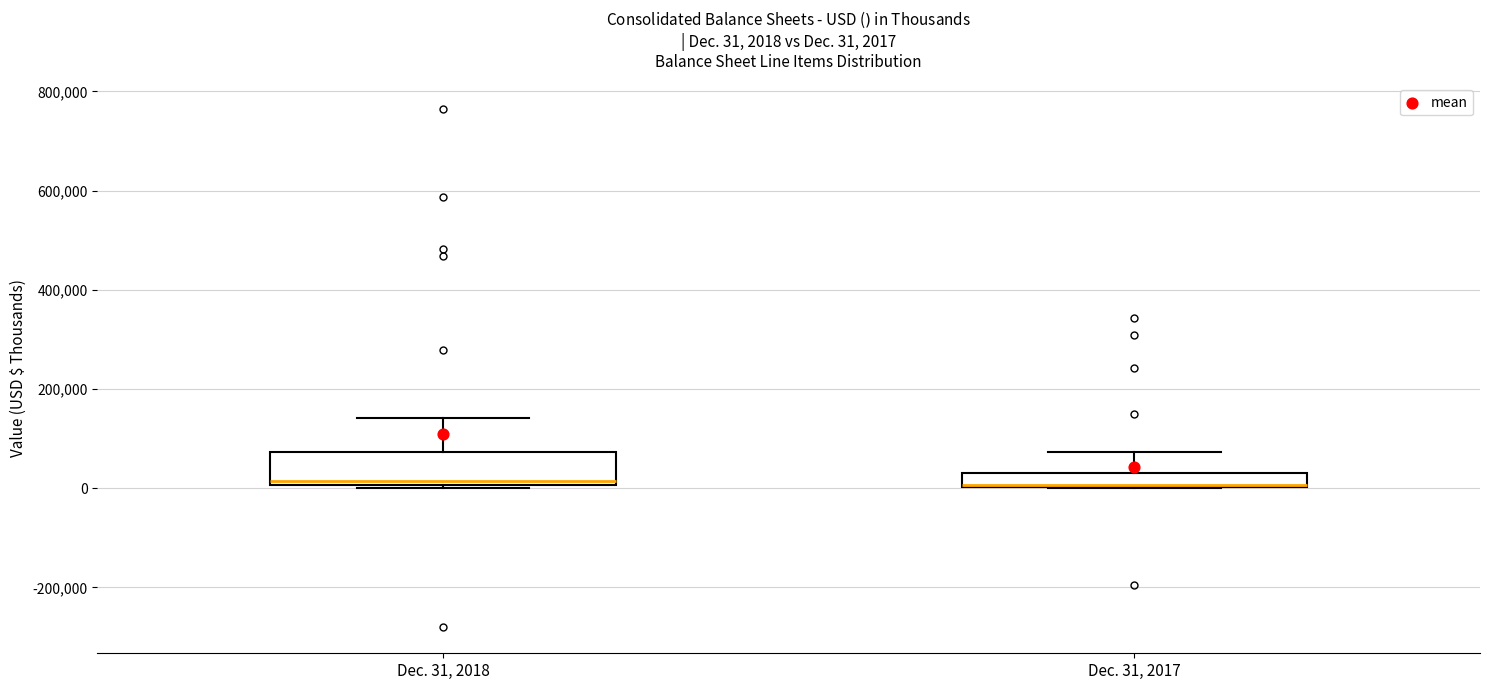

Comparing the boxes themselves (not the whiskers), which one is the tallest?

Dec. 31, 2018